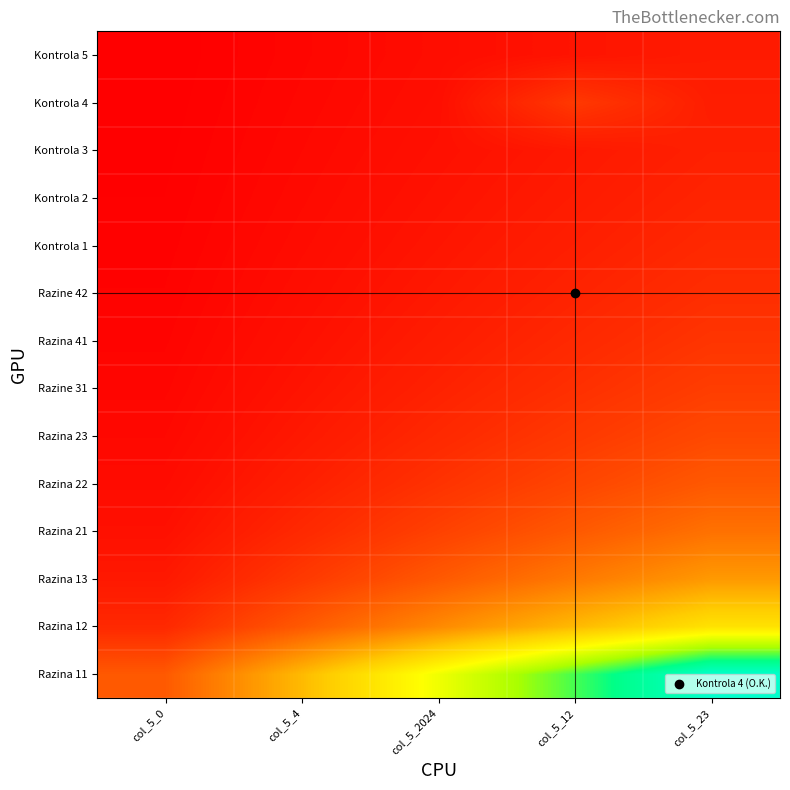

Rank the series by their maximum value, from lowest to highest.

Kontrola 5, Kontrola 3, Kontrola 2, Kontrola 1, Razine 42, Razina 41, Kontrola 4, Razine 31, Razina 23, Razina 22, Razina 21, Razina 13, Razina 12, Razina 11